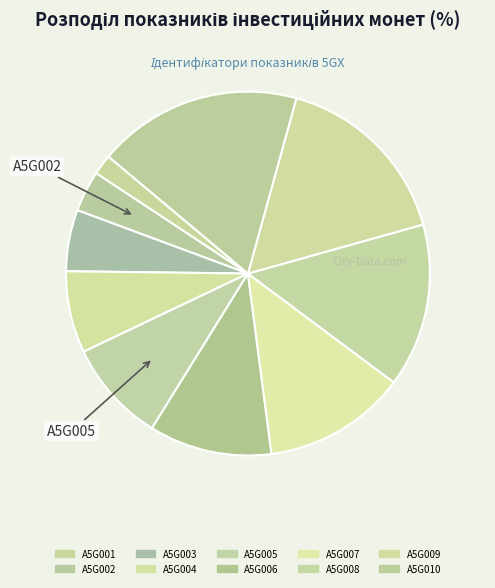

What is the change in value from A5G002 to A5G003?

+1